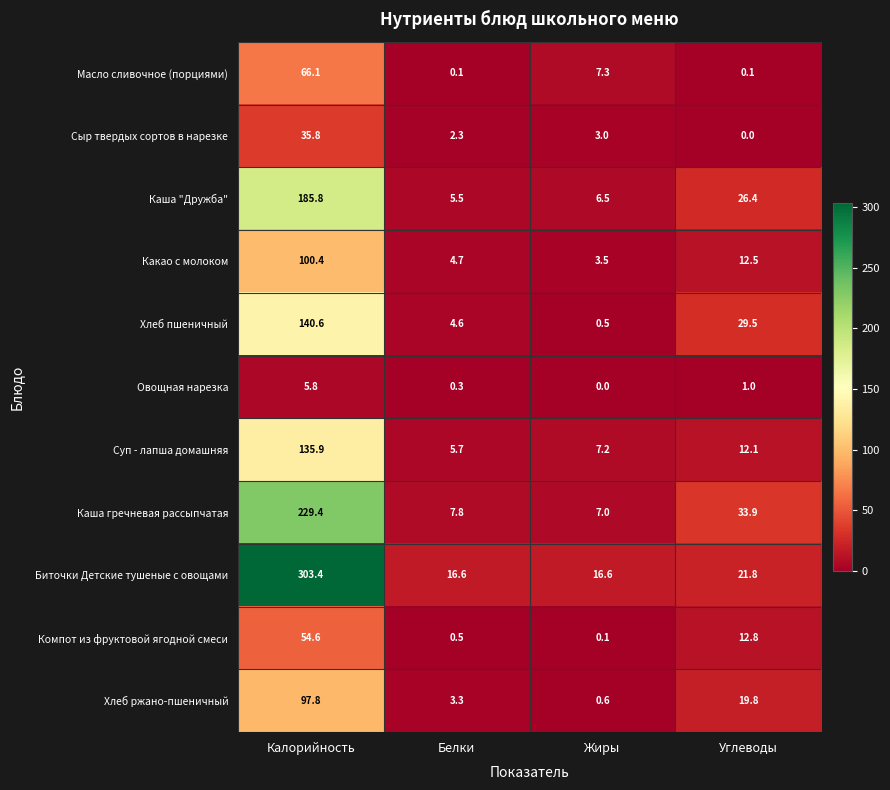

At how many categories does at least one series exceed 99?

1